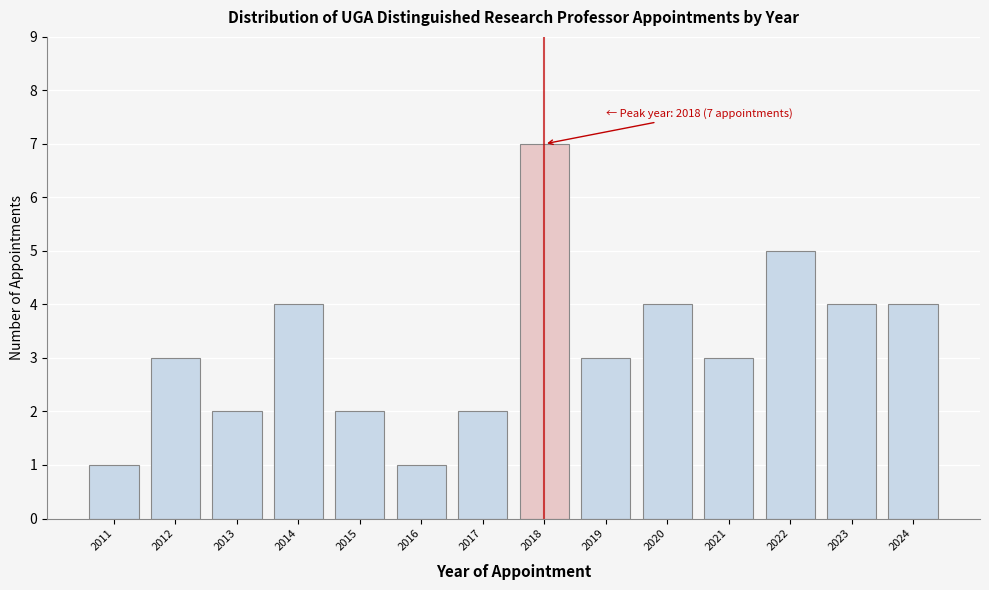

Reading left to right, transcribe all the data shown in this chart.

2011=1	2012=3	2013=2	2014=4	2015=2	2016=1	2017=2	2018=7	2019=3	2020=4	2021=3	2022=5	2023=4	2024=4